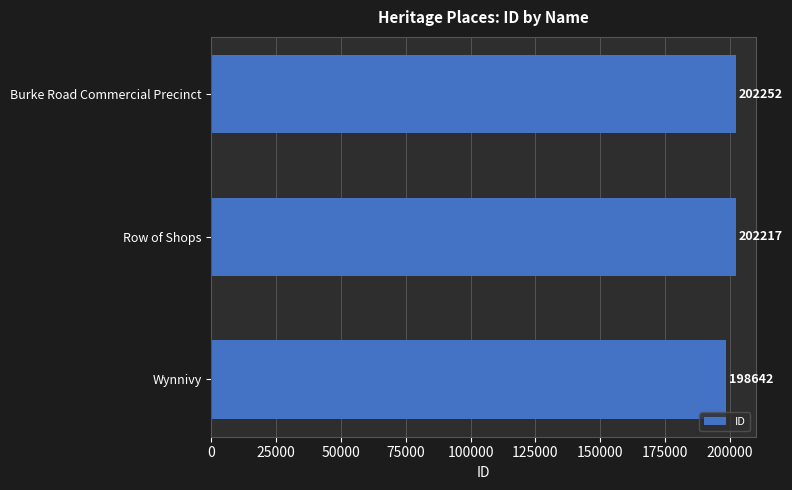

Reading bottom to top, transcribe all the data shown in this chart.

Wynnivy=198642	Row of Shops=202217	Burke Road Commercial Precinct=202252